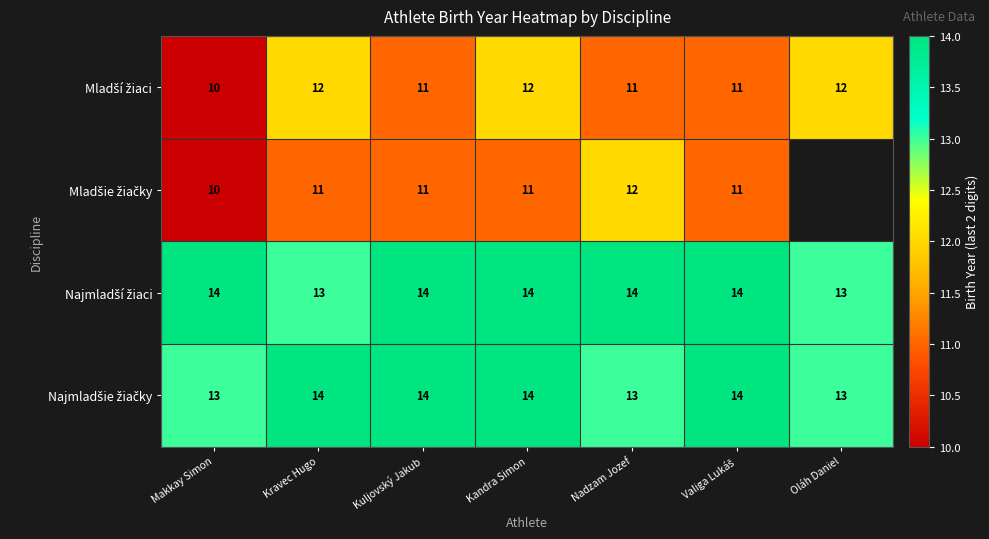

What is the total value across all series at Nadzam Jozef?

50